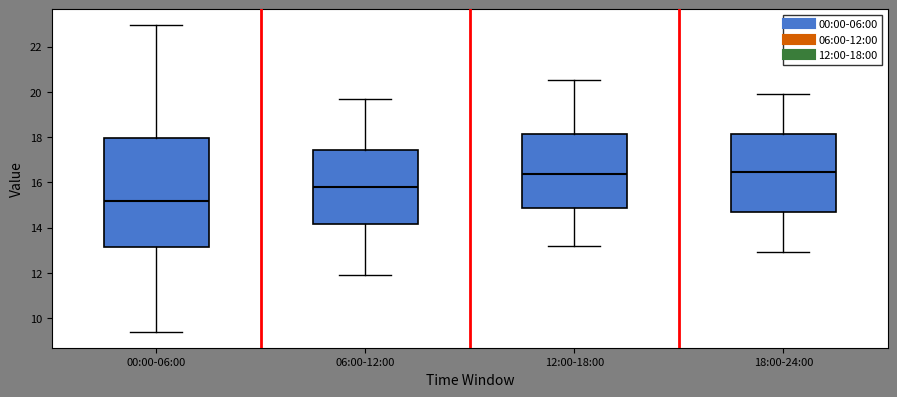

Reading left to right, transcribe this box plot: for each box, give where its median line is, the range the box spans, and where its two whiskers end, as read against the y-axis. The values are not printed on the chart, so give them approximately, as read against the axis.

00:00-06:00: median 15.2, box 13.2 to 18.0, whiskers 9.4 to 23.0
06:00-12:00: median 15.8, box 14.2 to 17.4, whiskers 12.0 to 19.8
12:00-18:00: median 16.4, box 14.8 to 18.2, whiskers 13.2 to 20.6
18:00-24:00: median 16.4, box 14.6 to 18.2, whiskers 13.0 to 20.0